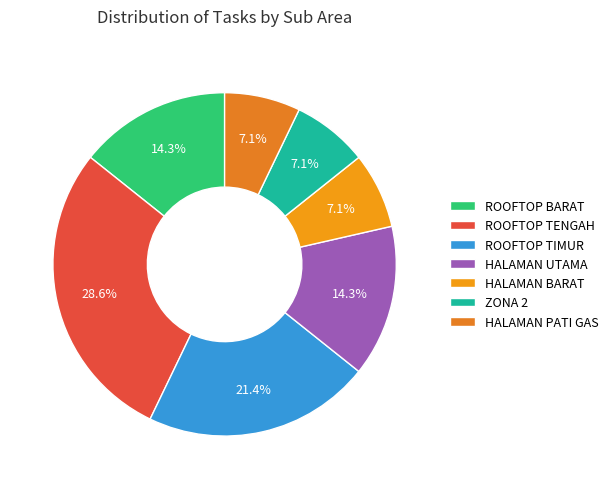

To the nearest percent, what is the average slice percentage?

14%